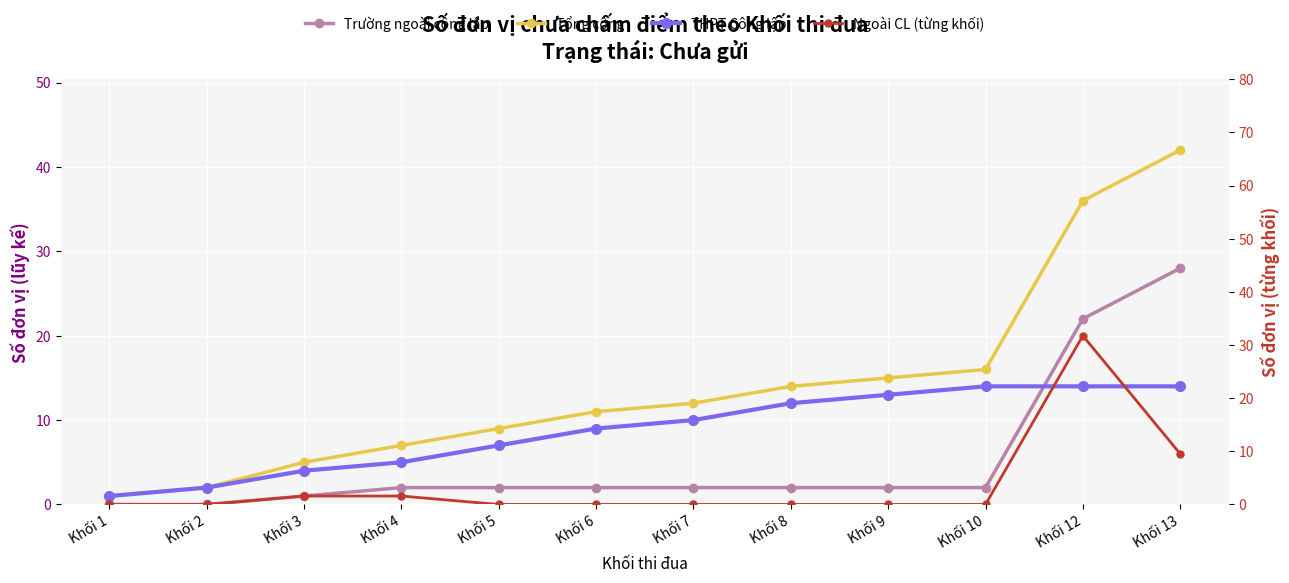

True or false: Tổng cộng has more than 2 points higher than both neighbors.

False